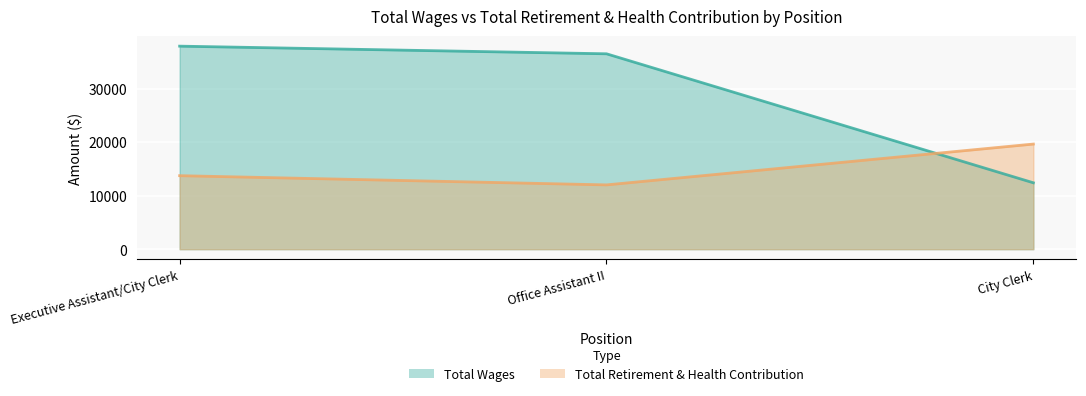

Reading left to right, what are all the values shown in this chart?

Total Wages: Executive Assistant/City Clerk=37919	Office Assistant II=36491	City Clerk=12400
Total Retirement & Health Contribution: Executive Assistant/City Clerk=13728	Office Assistant II=12008	City Clerk=19633